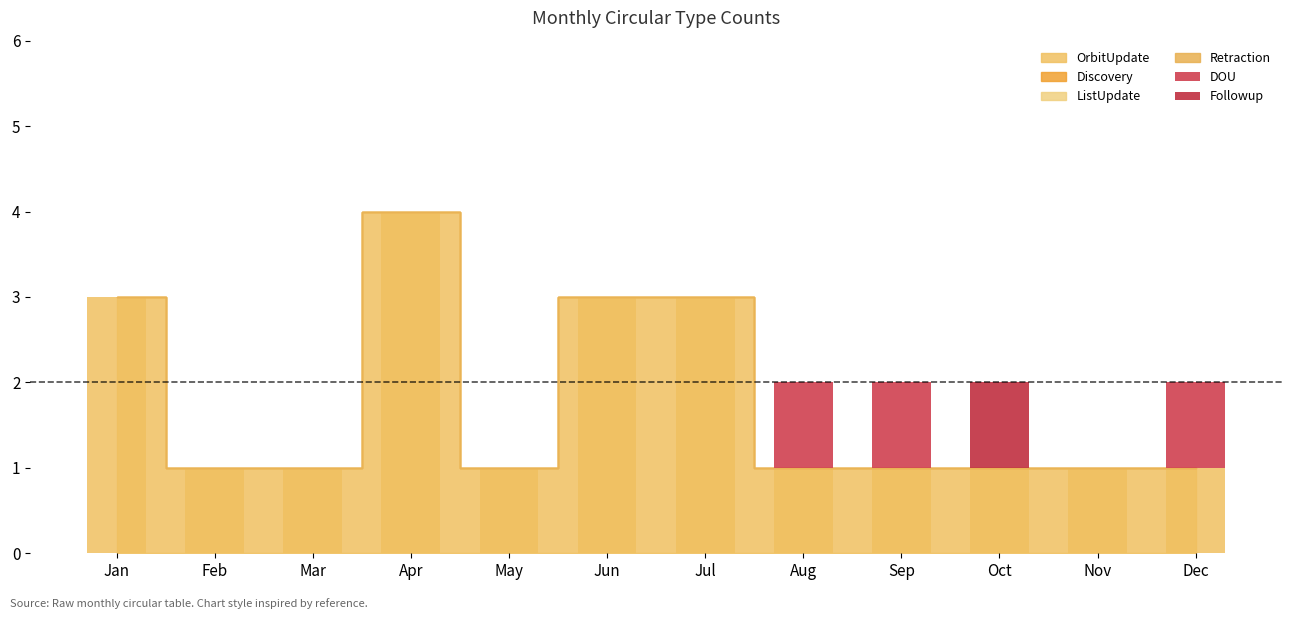

Count the number of categories in the chart.

12